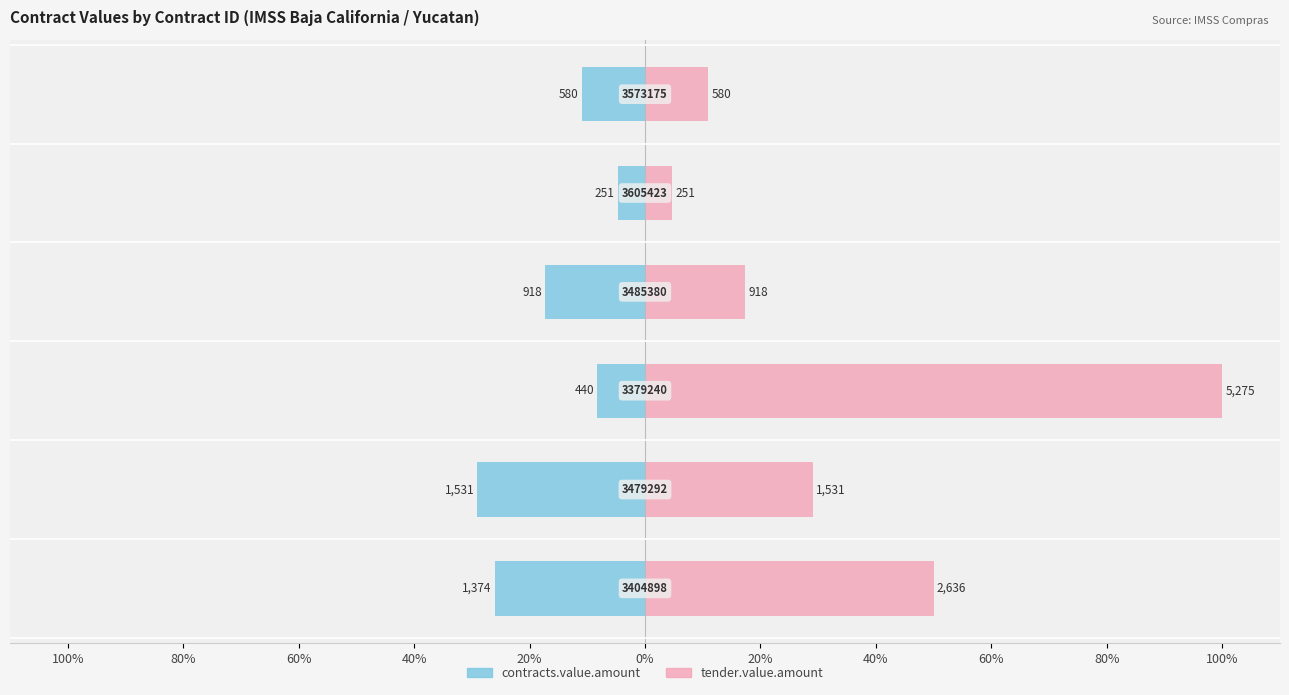

Is it true that tender.value.amount equals 81.8 at 100%?

False